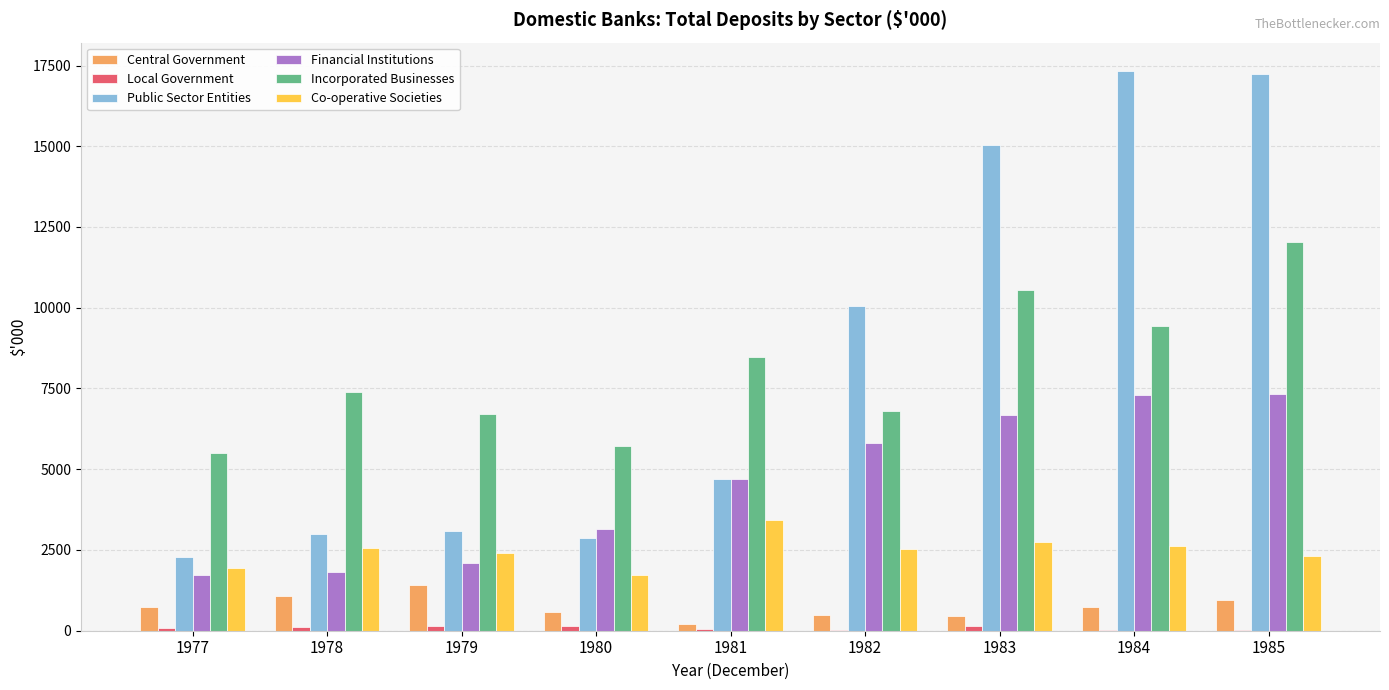

The value of Financial Institutions at 1977 is 2924. True or false?

False